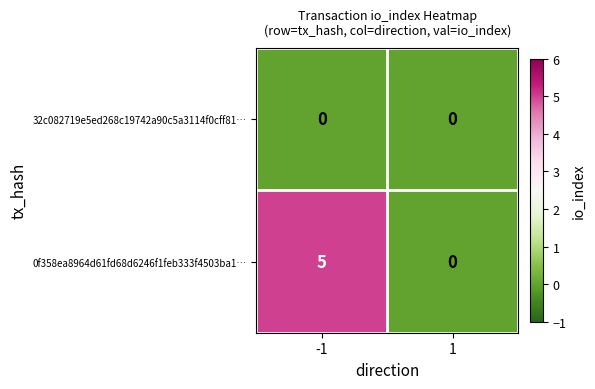

Rank the categories by 0f358ea8964d61fd68d6246f1feb333f4503ba1… value from highest to lowest.

-1, 1